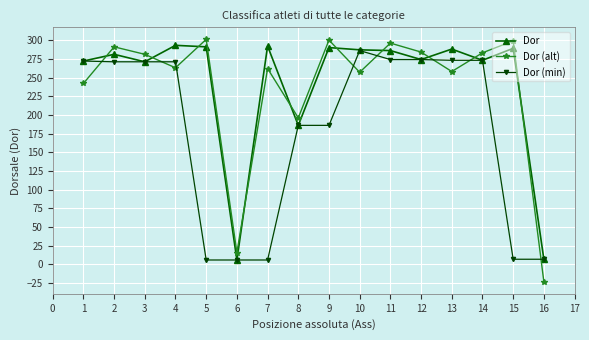

Rank the series by their maximum value, from highest to lowest.

Dor (alt), Dor, Dor (min)